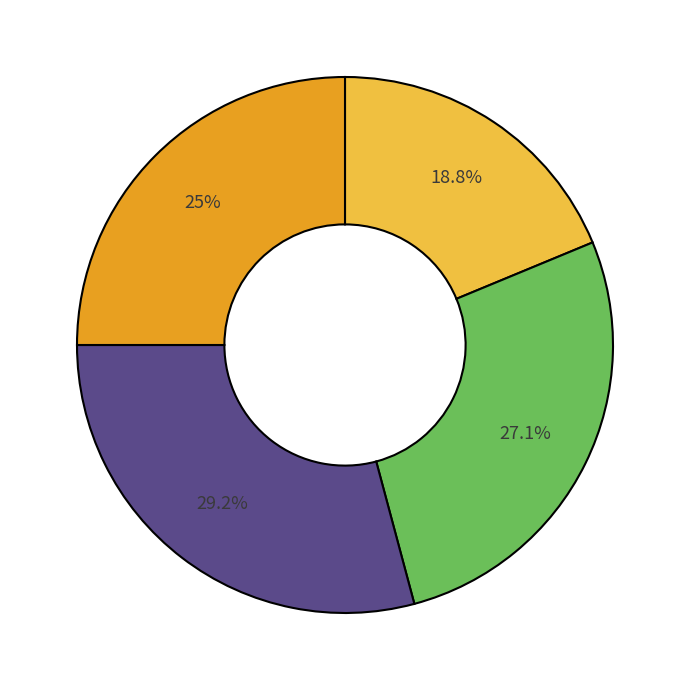

Is there a majority slice in this chart?

No